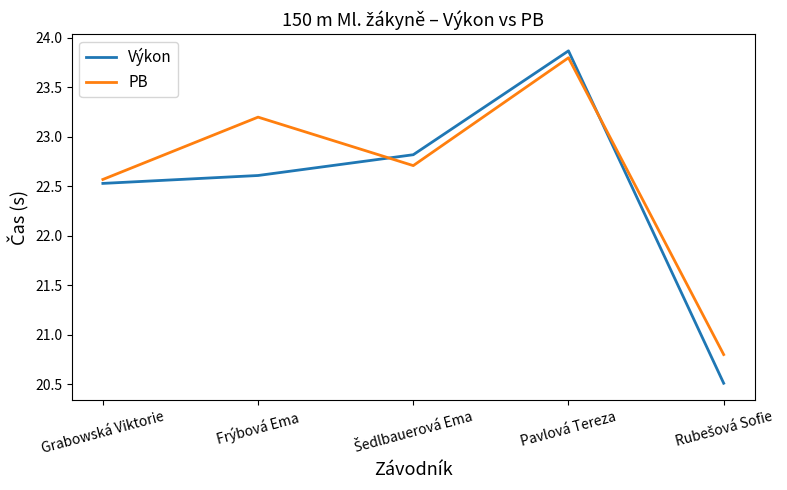

What is the average value of the Výkon series?

22.5